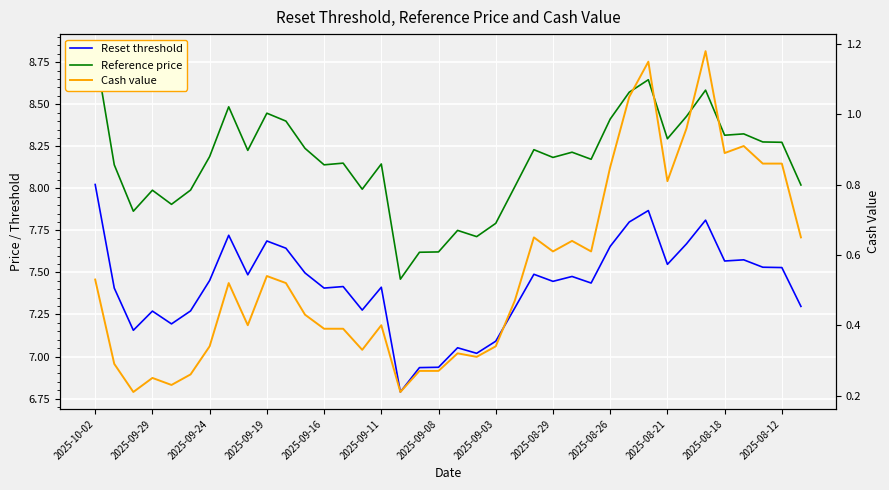

True or false: Cash value and Reference price cross at least once.

False